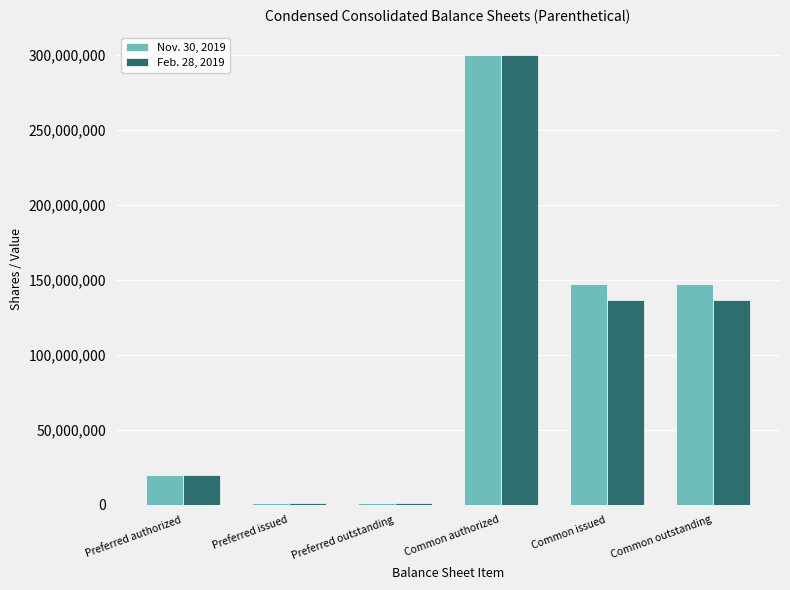

Is it true that Nov. 30, 2019 equals 72433600 at Common authorized?

False